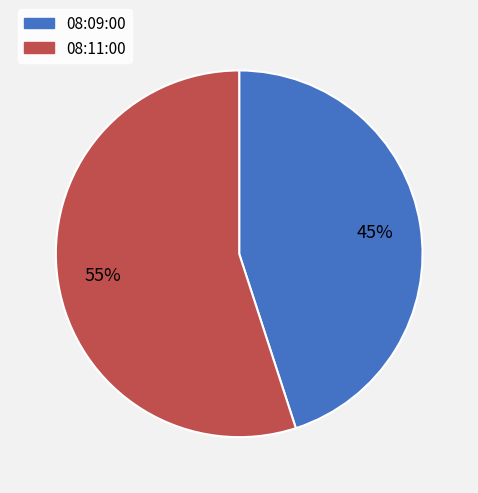

Which has a higher value, 08:09:00 or 08:11:00?

08:11:00